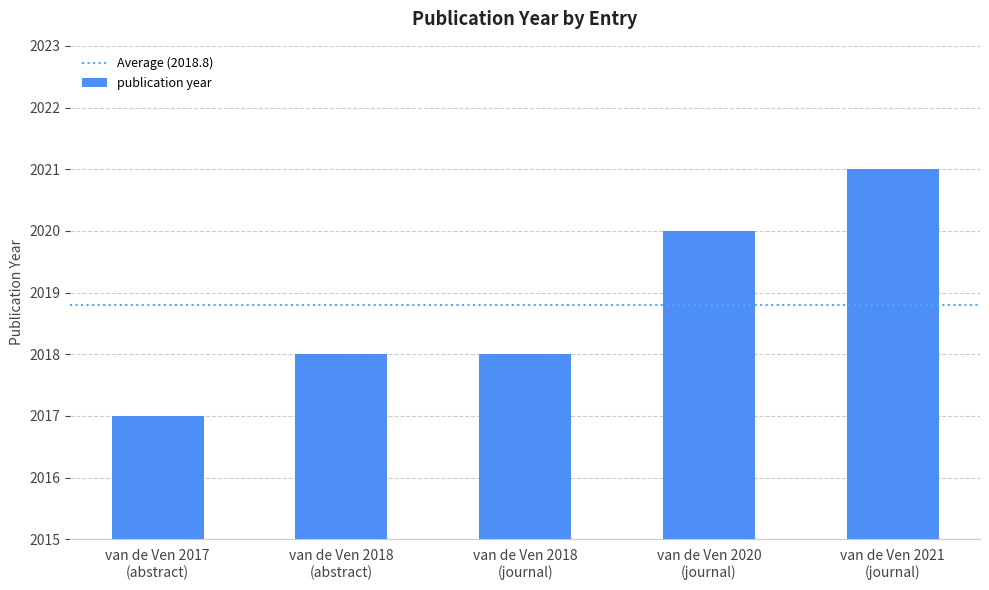

How many data points does each series have?

5